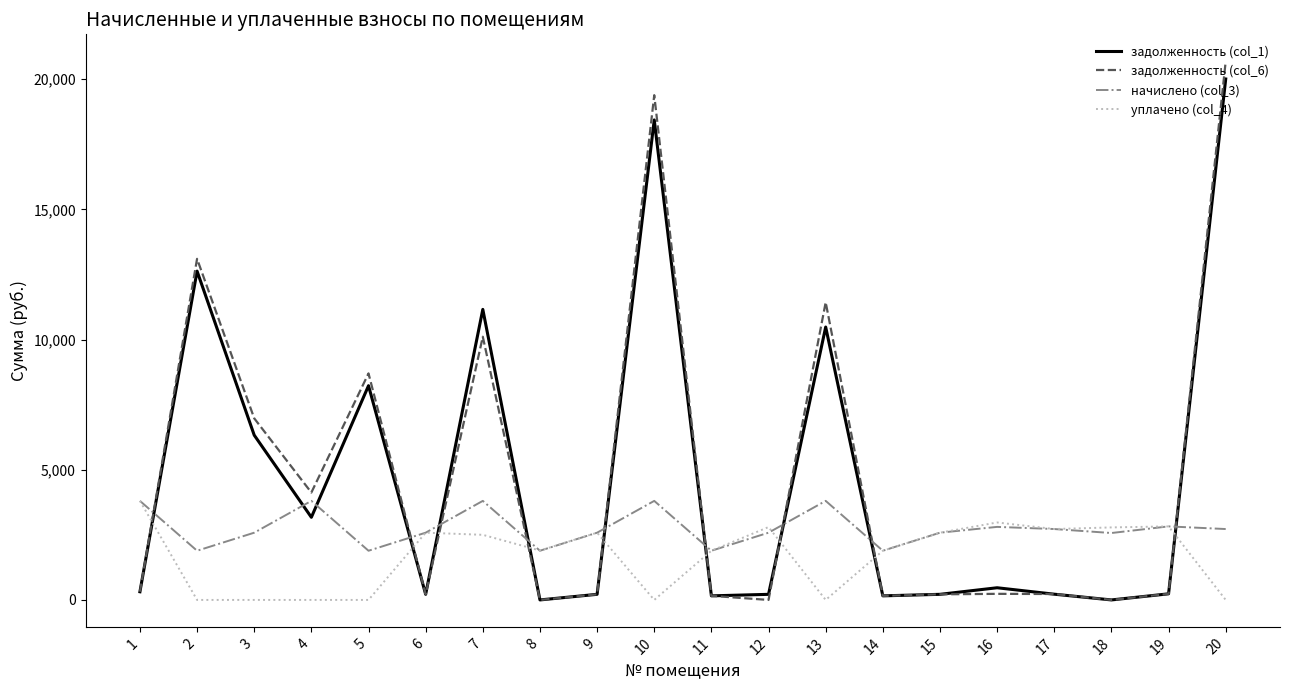

Does the chart have visible grid lines?

No